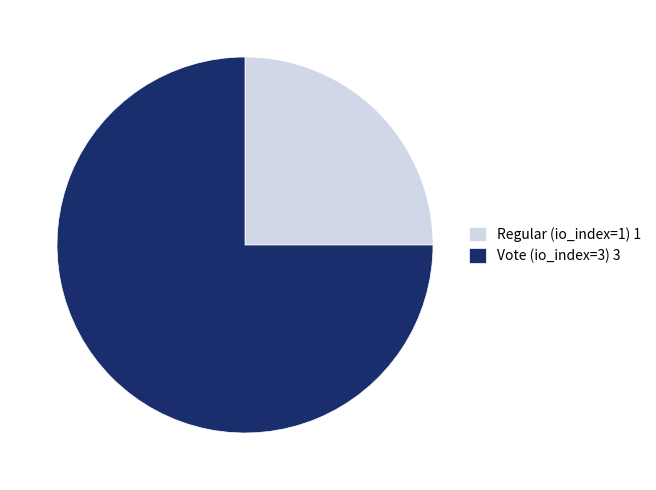

The Regular (io_index=1) slice represents 25% of the pie. True or false?

True